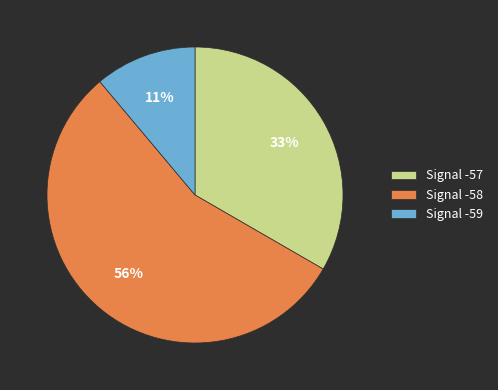

Is the sum of Signal -59 and Signal -57 greater than half?

No